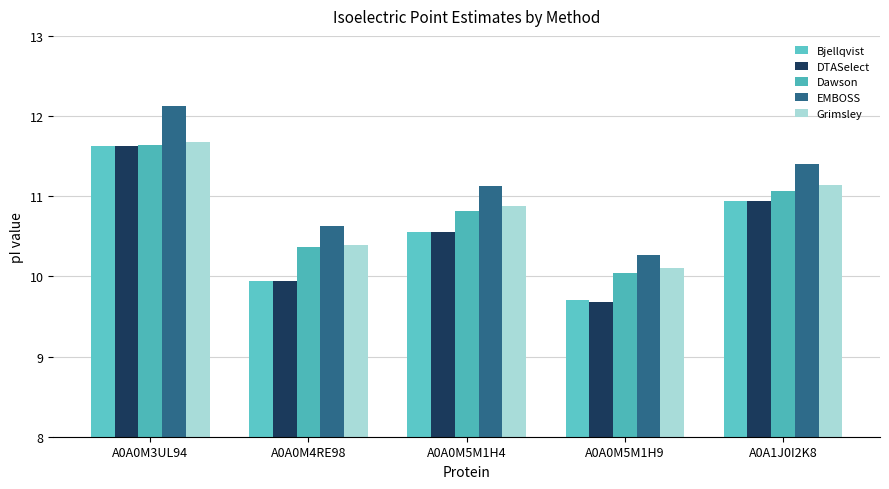

Reading left to right, what are all the values shown in this chart?

Bjellqvist: A0A0M3UL94=11.6	A0A0M4RE98=9.9	A0A0M5M1H4=10.6	A0A0M5M1H9=9.7	A0A1J0I2K8=10.9
DTASelect: A0A0M3UL94=11.6	A0A0M4RE98=9.9	A0A0M5M1H4=10.6	A0A0M5M1H9=9.7	A0A1J0I2K8=10.9
Dawson: A0A0M3UL94=11.6	A0A0M4RE98=10.4	A0A0M5M1H4=10.8	A0A0M5M1H9=10.0	A0A1J0I2K8=11.1
EMBOSS: A0A0M3UL94=12.1	A0A0M4RE98=10.6	A0A0M5M1H4=11.1	A0A0M5M1H9=10.3	A0A1J0I2K8=11.4
Grimsley: A0A0M3UL94=11.7	A0A0M4RE98=10.4	A0A0M5M1H4=10.9	A0A0M5M1H9=10.1	A0A1J0I2K8=11.1